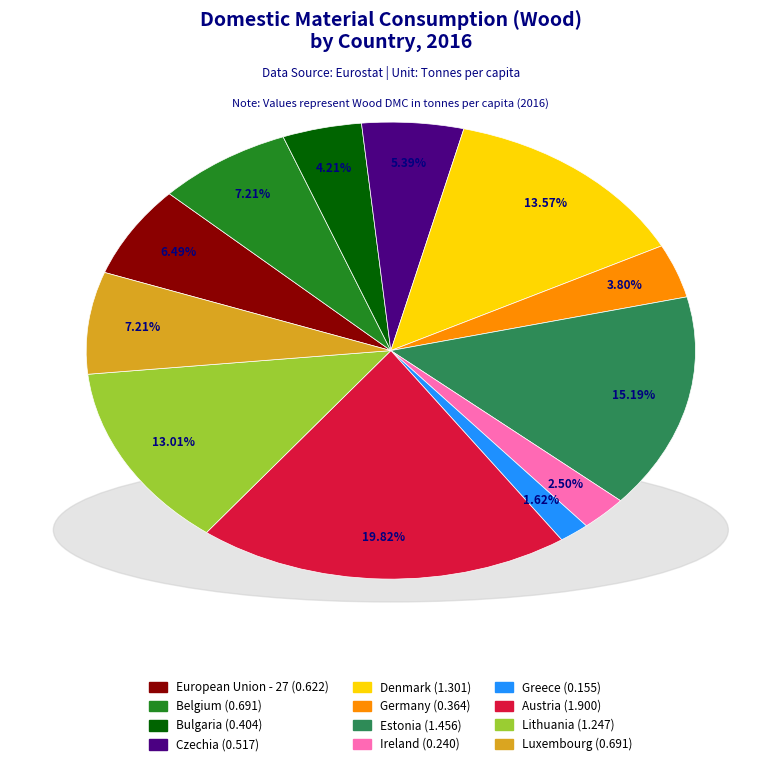

How many slices are in this pie chart?

12